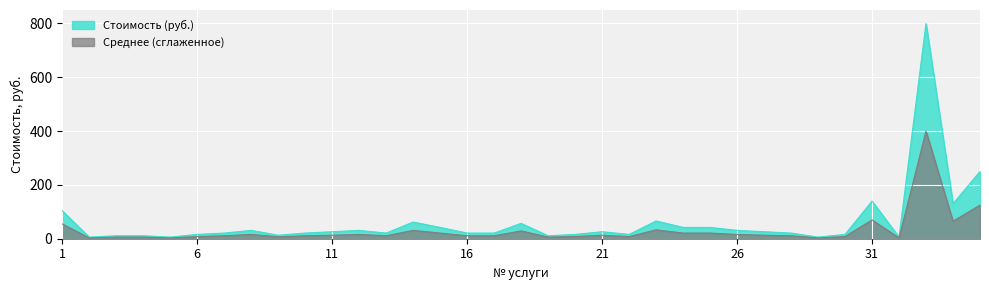

The value of Стоимость (руб.) at 35 is 364. True or false?

False